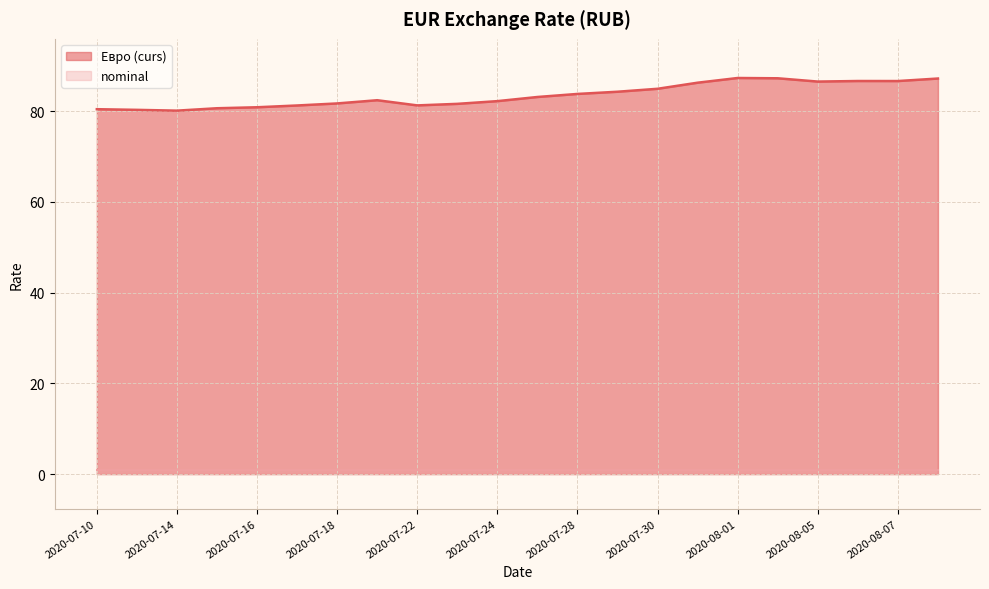

What is the value of the 14th point from the left?

84.3